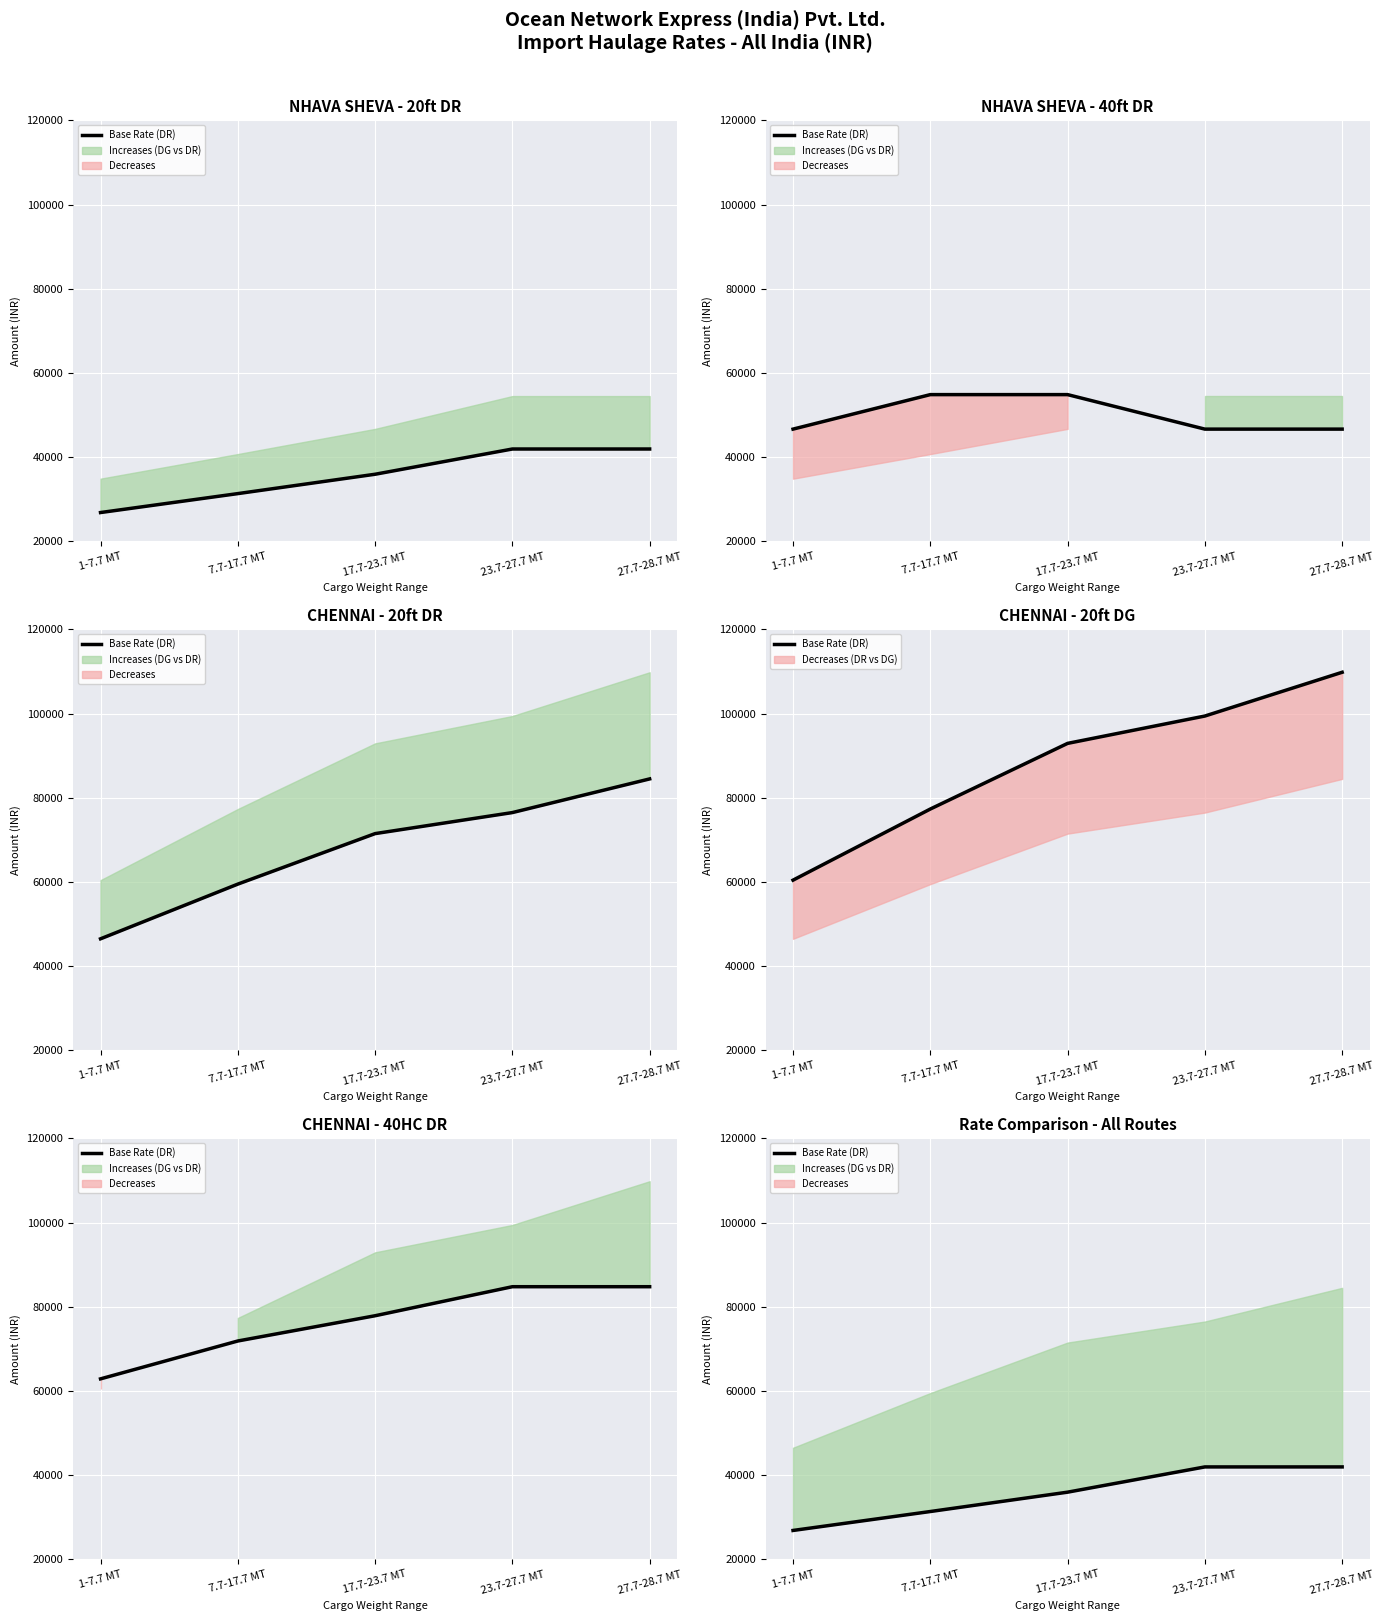

What is the sum of all values?

177925